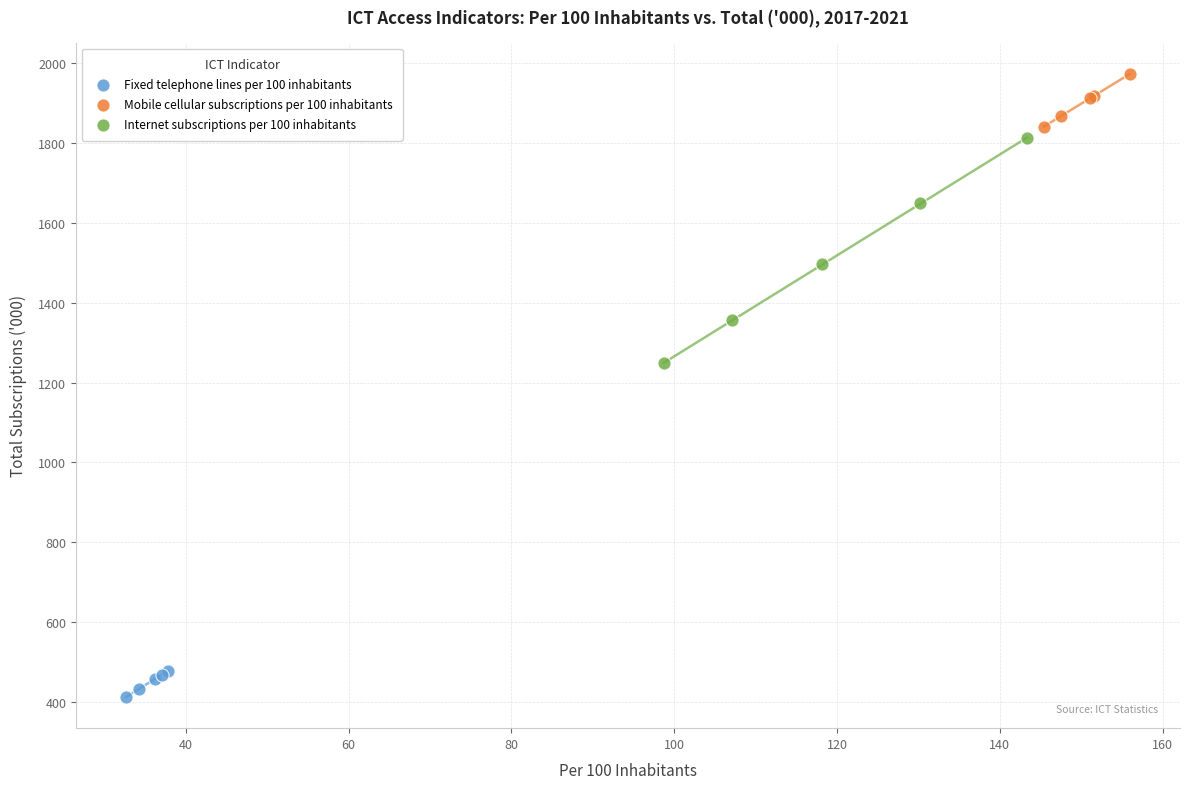

Which series contains the lowest Y value?

Fixed telephone lines per 100 inhabitants